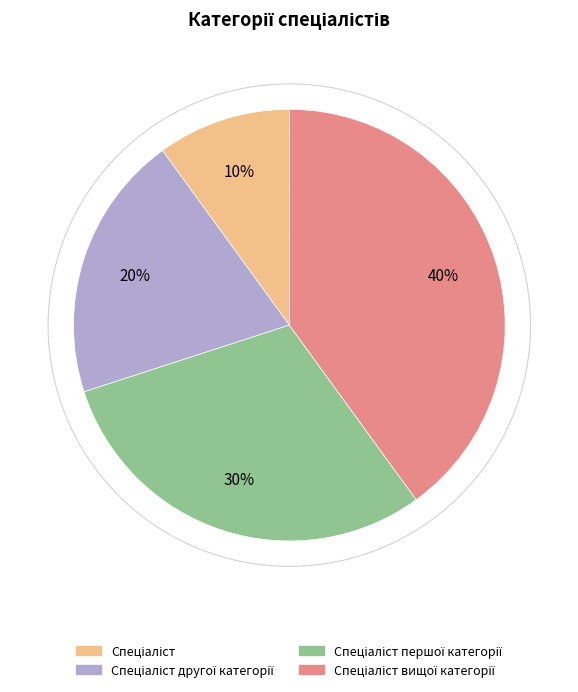

Does any single category account for the majority?

No